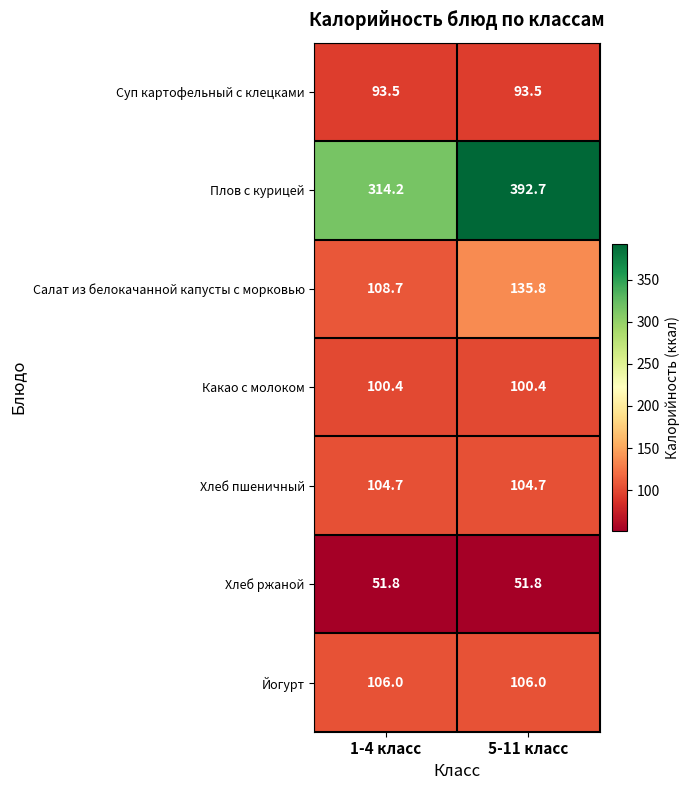

Reading left to right, what are all the values shown in this chart?

Суп картофельный с клецками: 93.5	93.5
Плов с курицей: 314.2	392.7
Салат из белокачанной капусты с морковью: 108.7	135.8
Какао с молоком: 100.4	100.4
Хлеб пшеничный: 104.7	104.7
Хлеб ржаной: 51.8	51.8
Йогурт: 106.0	106.0